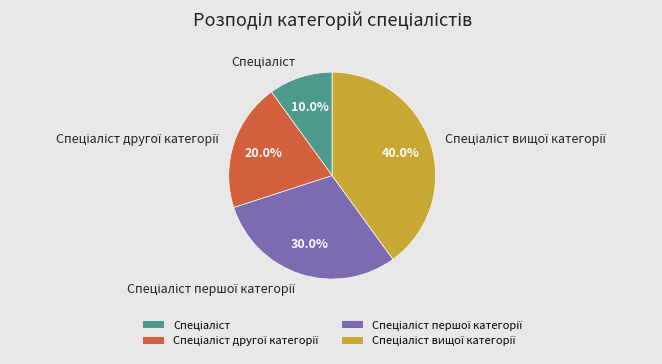

Is there any slice that represents more than half of the pie?

No